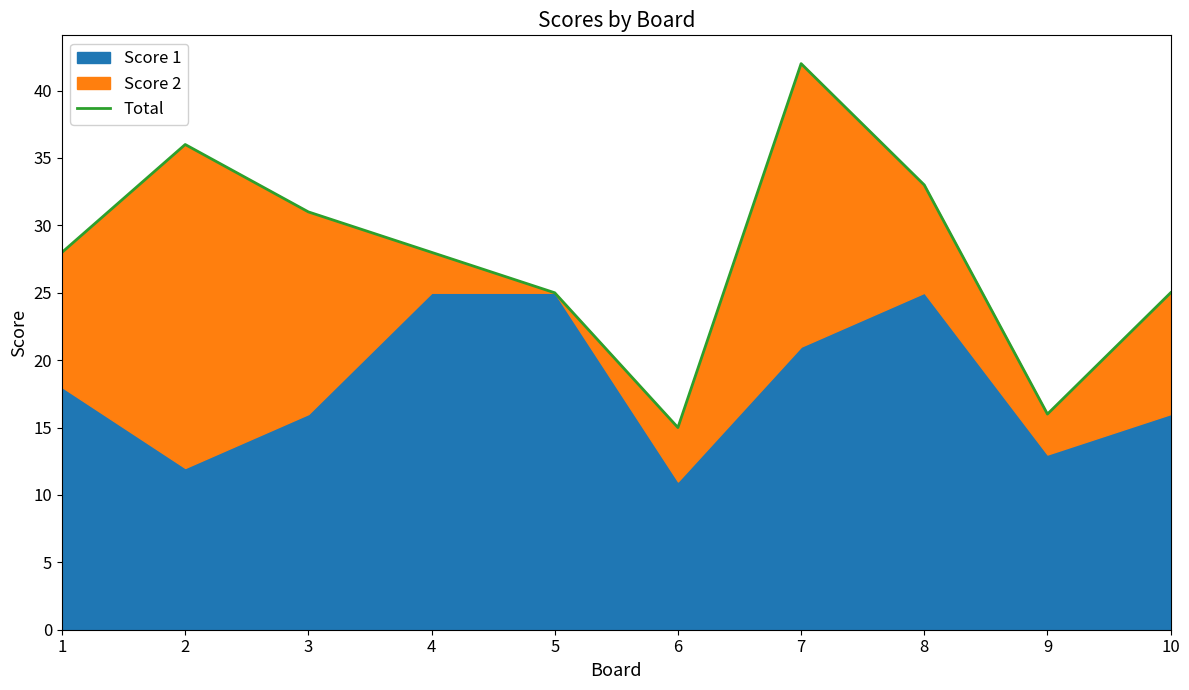

What is the difference between the values at 10 and 2?

11